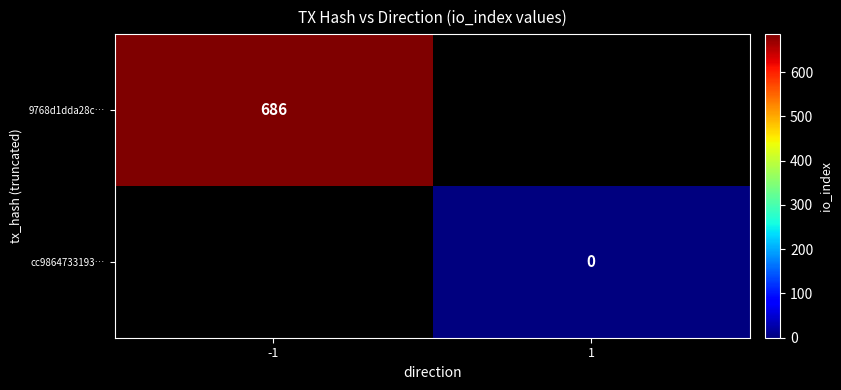

How many series are shown in this chart?

2